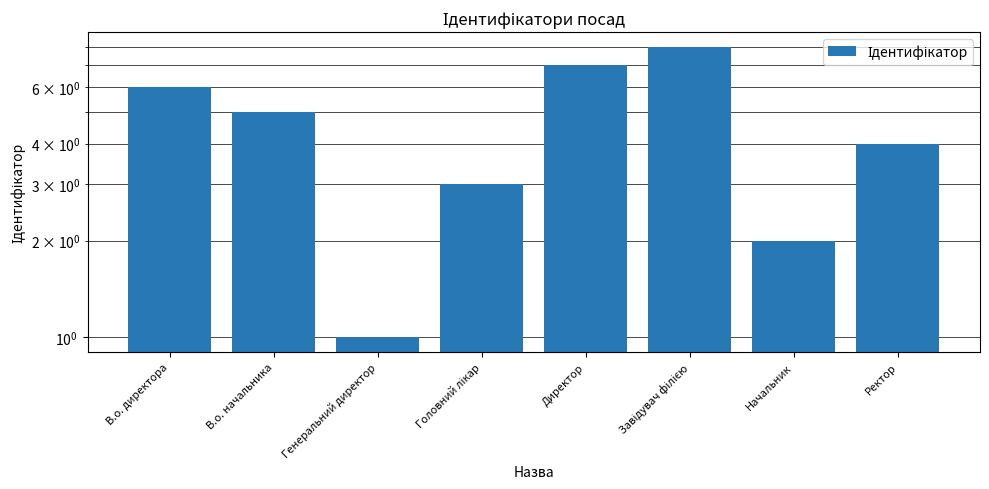

At which category does the chart reach its minimum across all series?

Генеральний директор